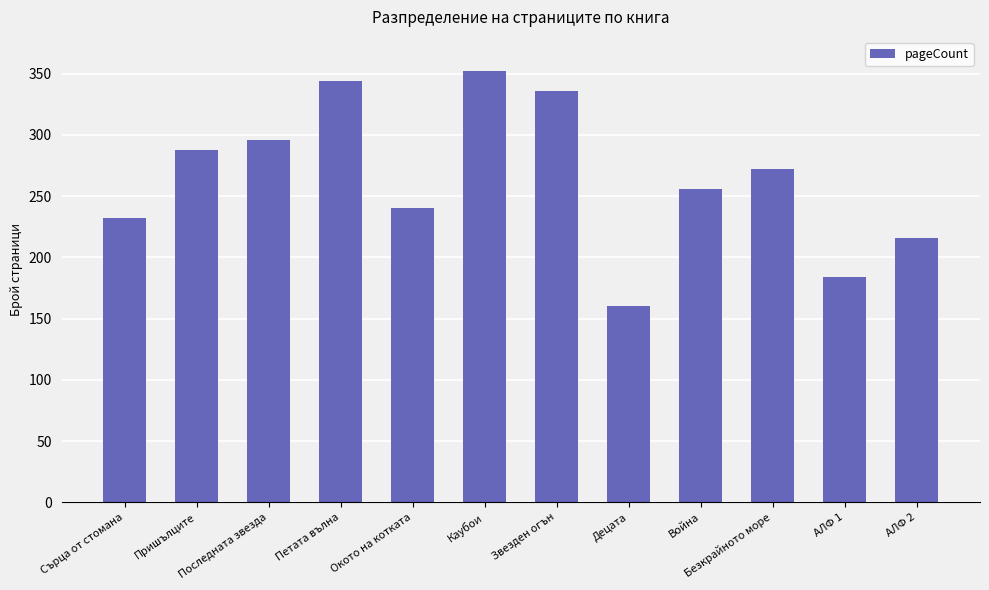

List the labels in order of value, largest first.

Каубои, Петата вълна, Звезден огън, Последната звезда, Пришълците, Безкрайното море, Война, Окото на котката, Сърца от стомана, АЛФ 2, АЛФ 1, Децата